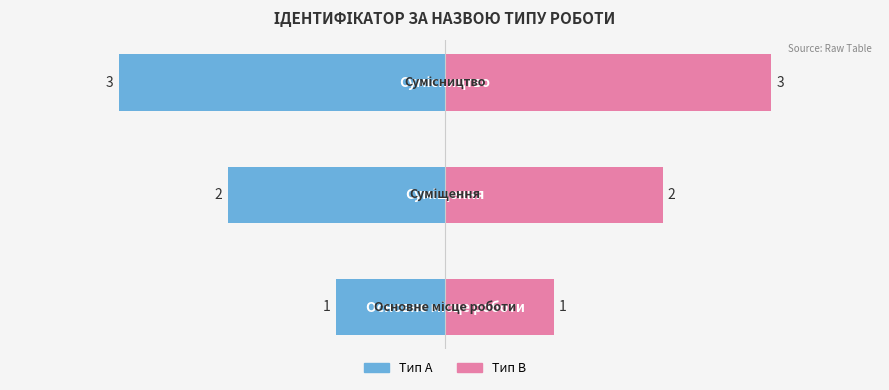

How many series are shown in this chart?

2